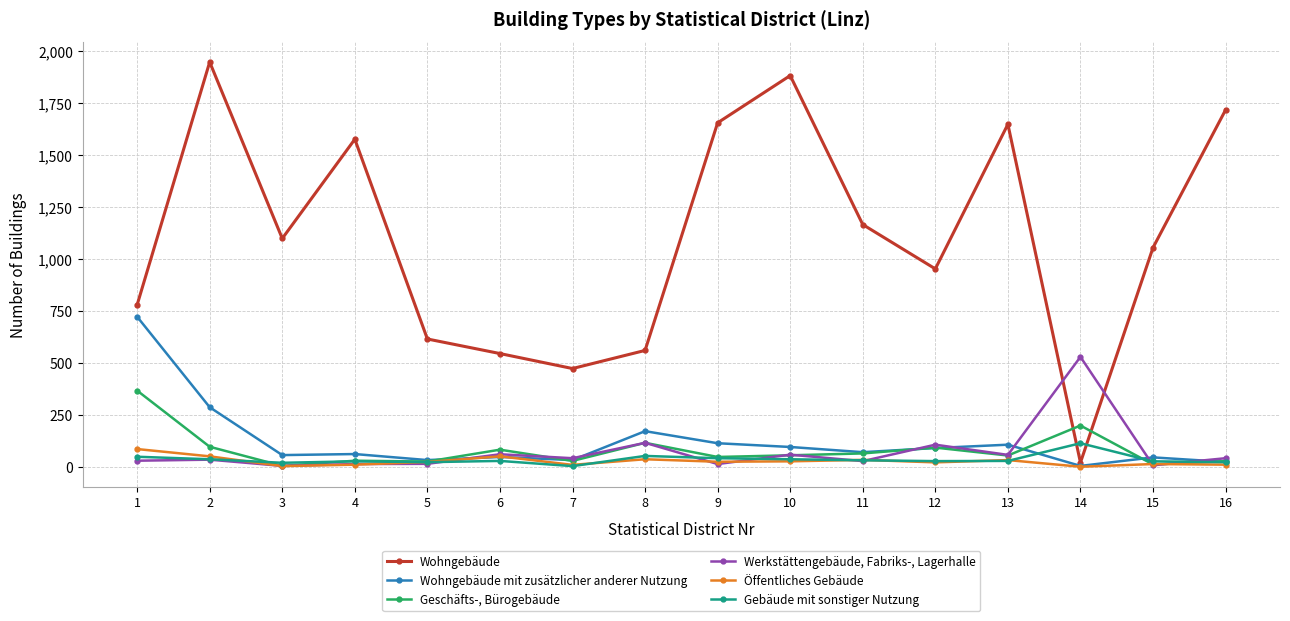

At which category does Wohngebäude reach its first local valley?

3